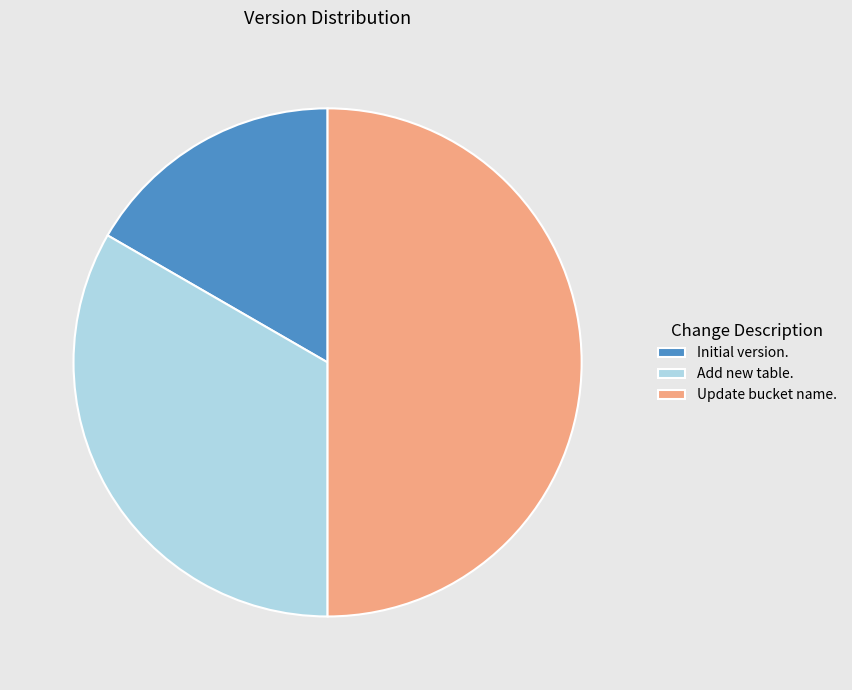

Is the sum of Initial version. and Update bucket name. greater than half?

Yes